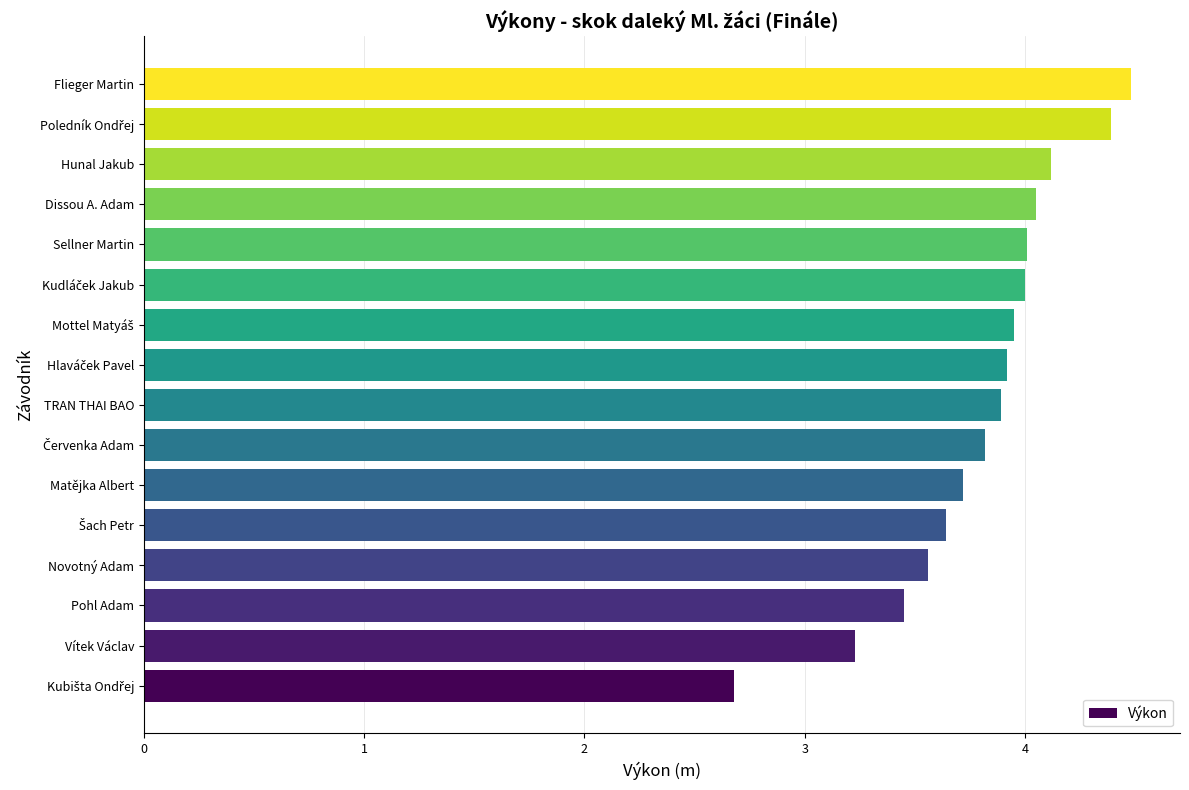

What is the difference between the second highest and minimum values?

1.7